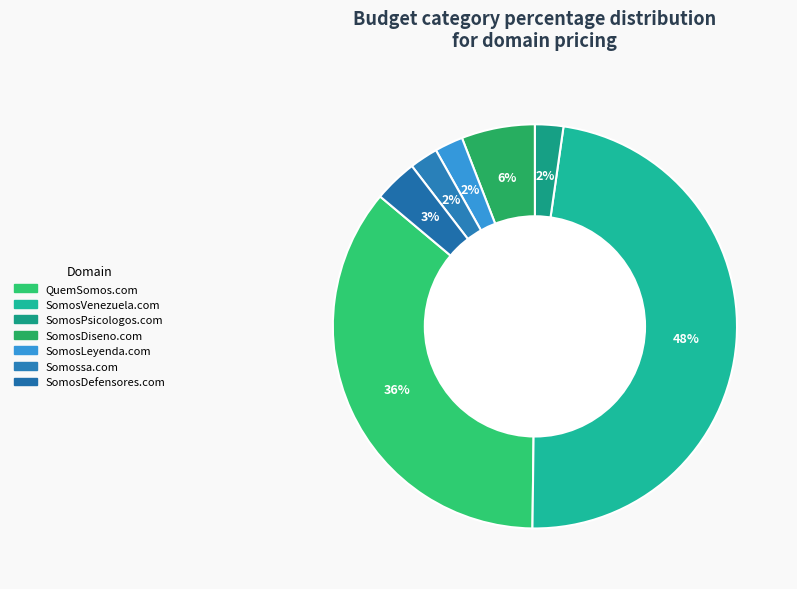

How many slices are in this pie chart?

7